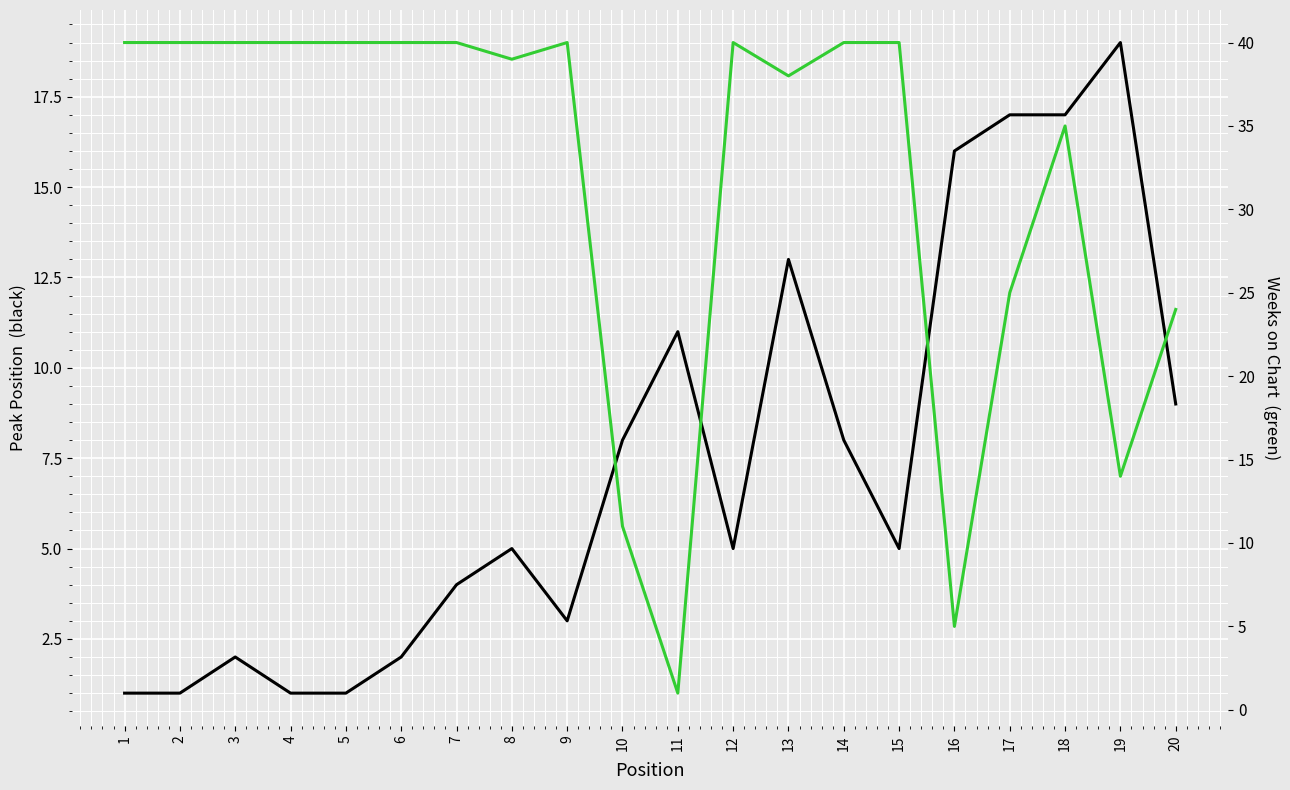

Reading left to right, extract all data points from this chart.

Peak Position: 1=1	2=1	3=2	4=1	5=1	6=2	7=4	8=5	9=3	10=8	11=11	12=5	13=13	14=8	15=5	16=16	17=17	18=17	19=19	20=9
Weeks on Chart: 1=40	2=40	3=40	4=40	5=40	6=40	7=40	8=39	9=40	10=11	11=1	12=40	13=38	14=40	15=40	16=5	17=25	18=35	19=14	20=24